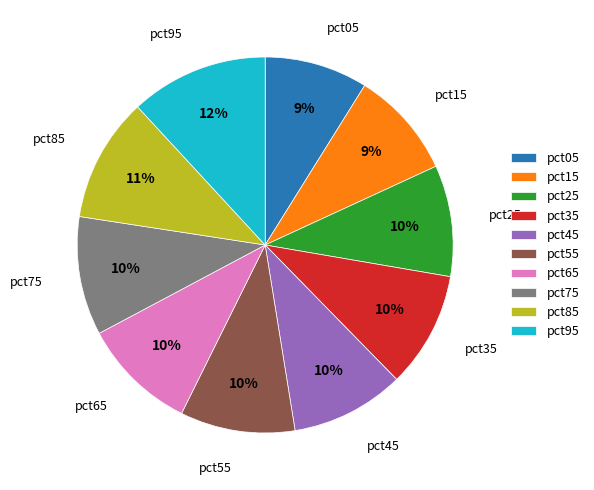

The pct15 slice represents 4% of the pie. True or false?

False